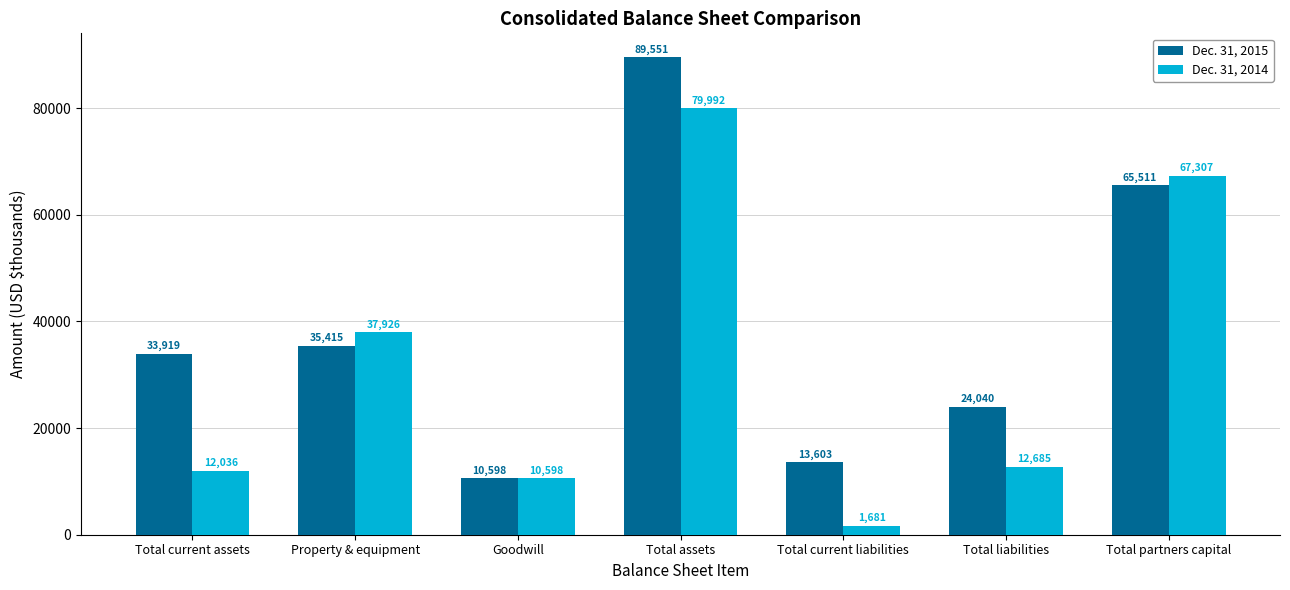

Reading left to right, list all the values displayed in this chart.

Dec. 31, 2015: Total current assets=33919	Property & equipment=35415	Goodwill=10598	Total assets=89551	Total current liabilities=13603	Total liabilities=24040	Total partners capital=65511
Dec. 31, 2014: Total current assets=12036	Property & equipment=37926	Goodwill=10598	Total assets=79992	Total current liabilities=1681	Total liabilities=12685	Total partners capital=67307